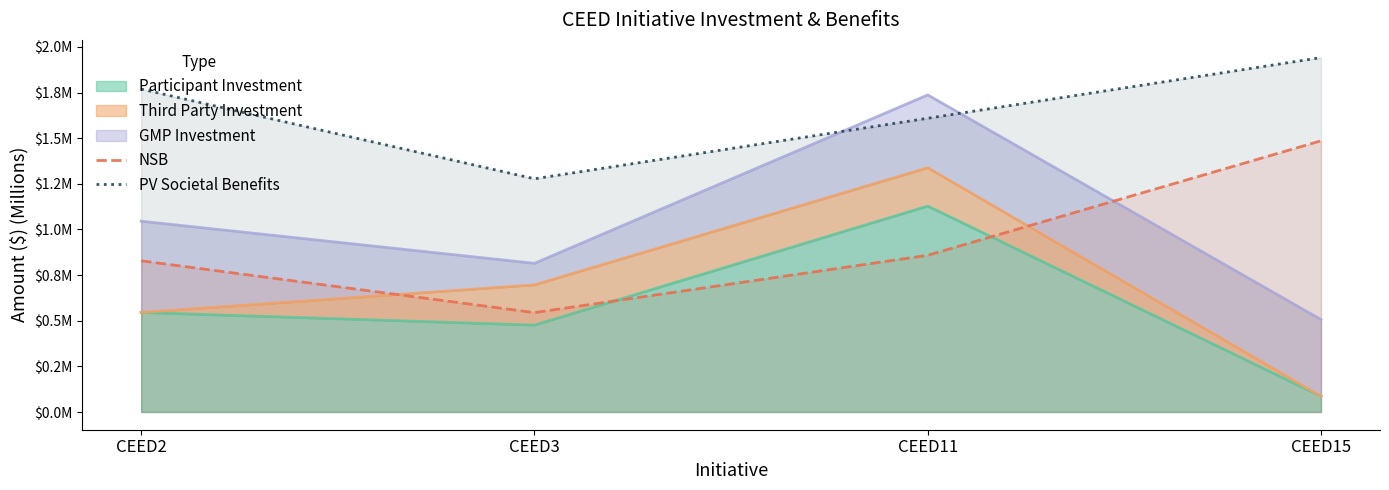

How many categories are shown in the chart?

4